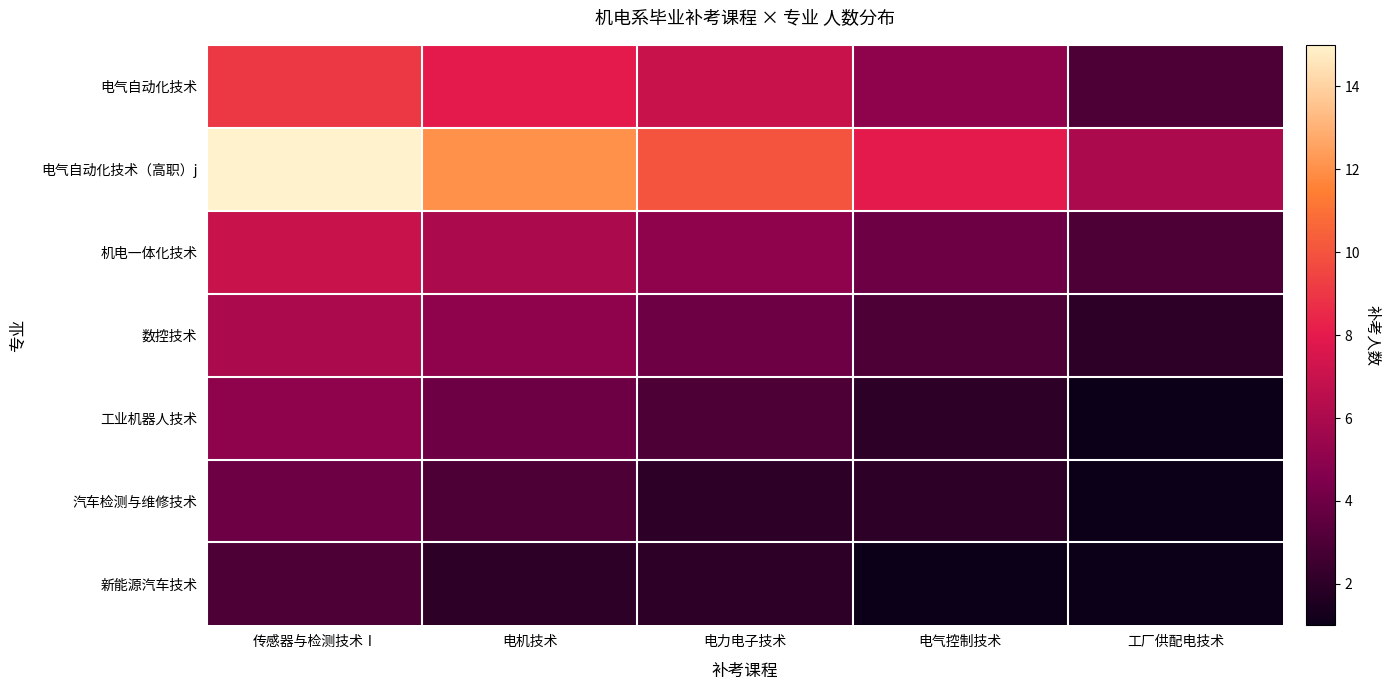

Which series has the largest total across all categories?

电气自动化技术（高职）j